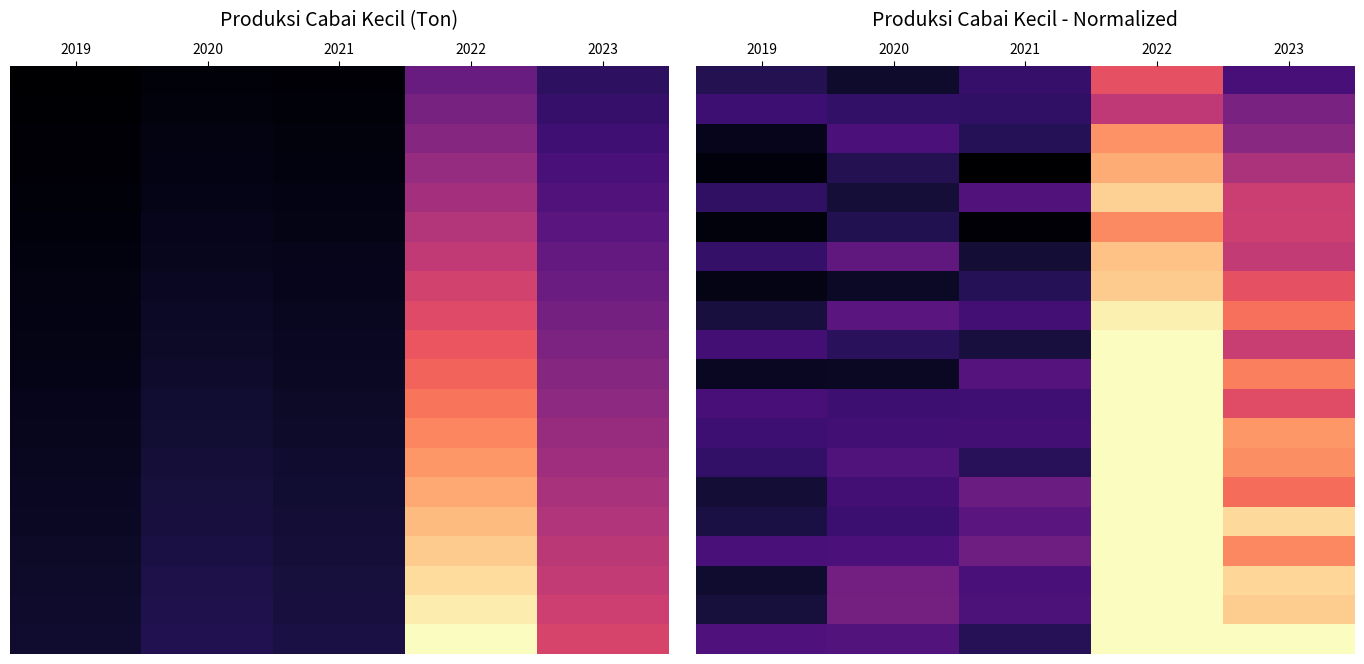

What is the total value across all series at 2021?

5.7